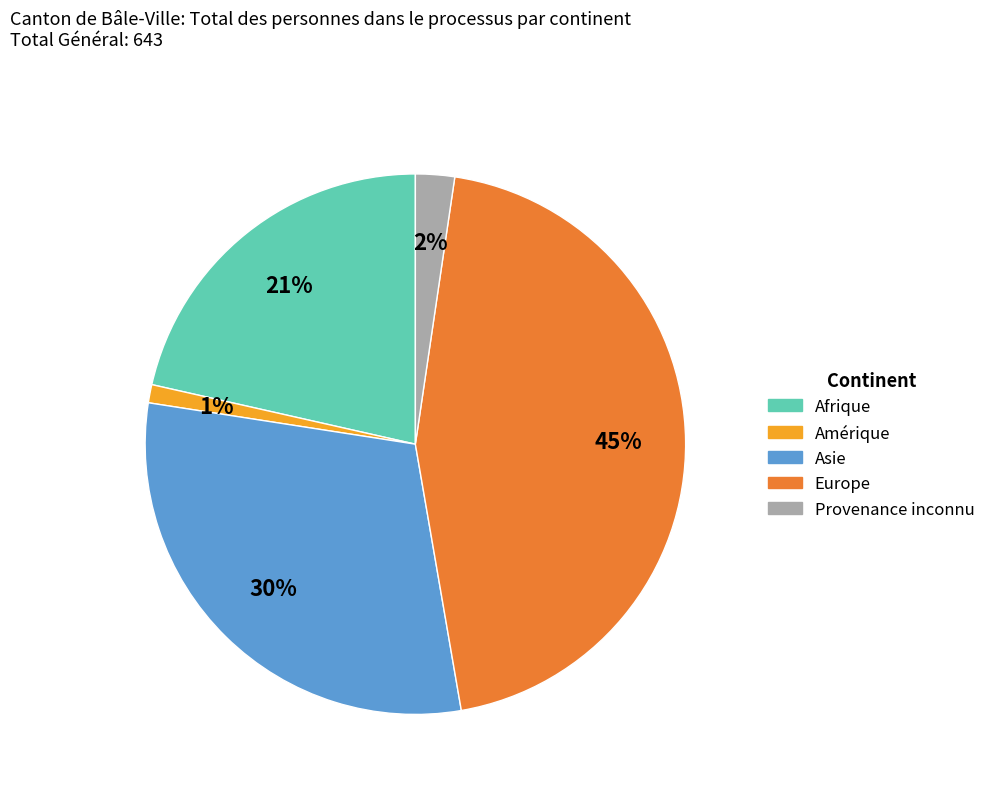

What is the largest slice in the pie chart?

Europe